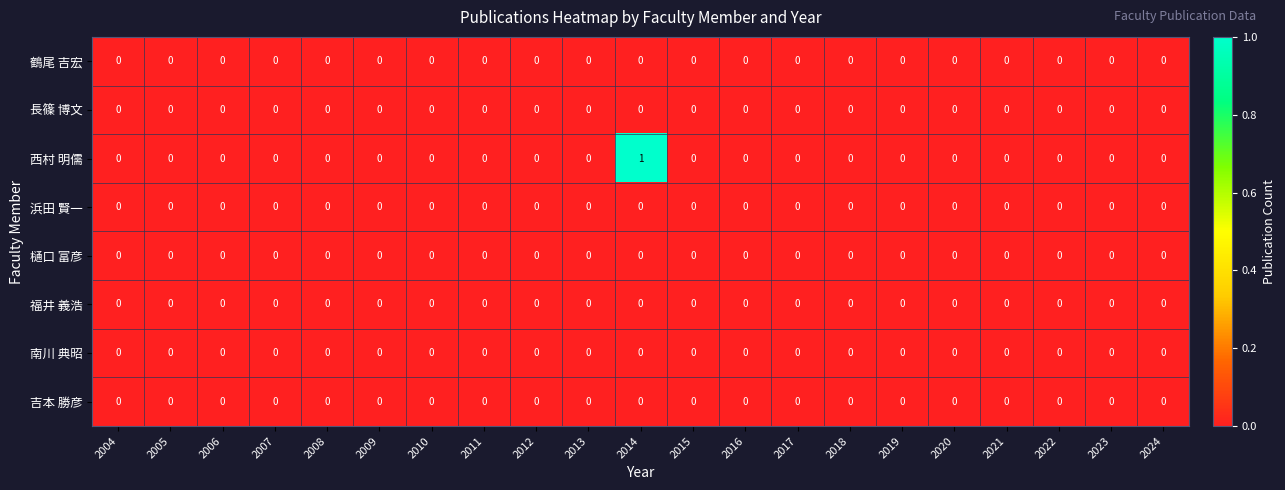

Count the number of data series in this chart.

8